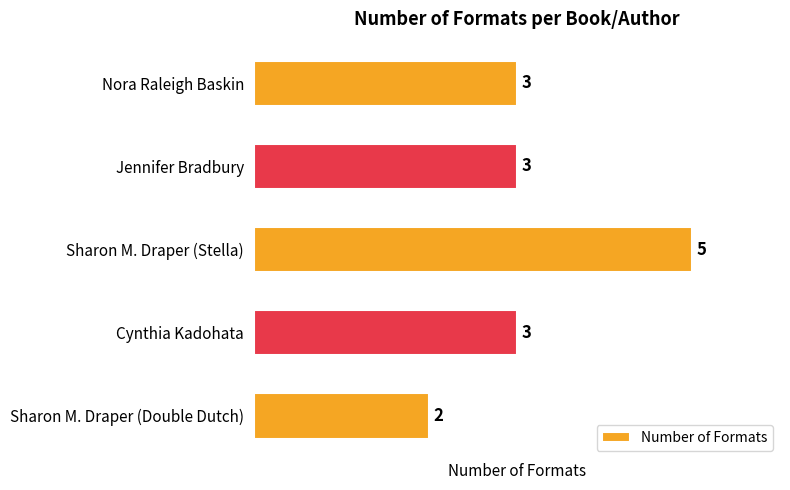

How many values are between 3 and 4?

3